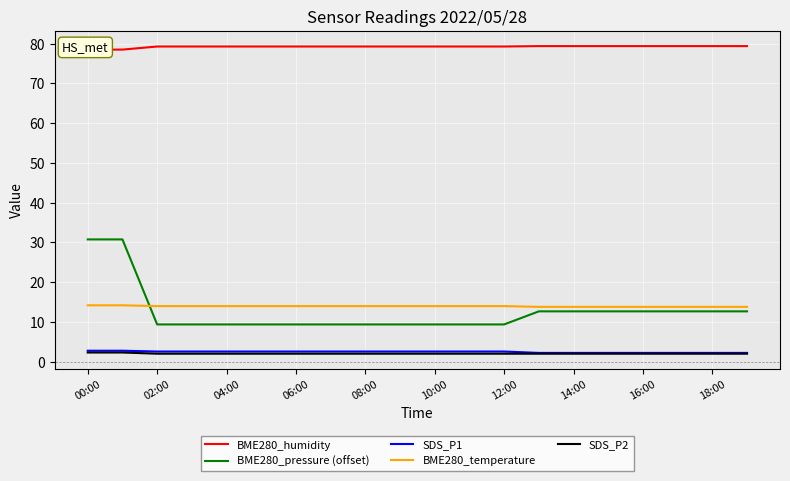

True or false: BME280_pressure (offset) has a value of 15.8 at 06:00.

False